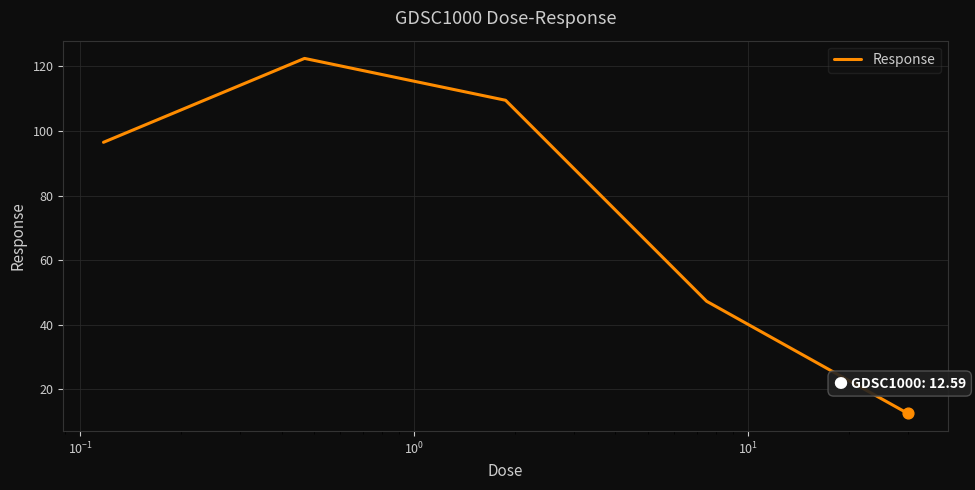

What is the maximum value shown in the chart?

122.5